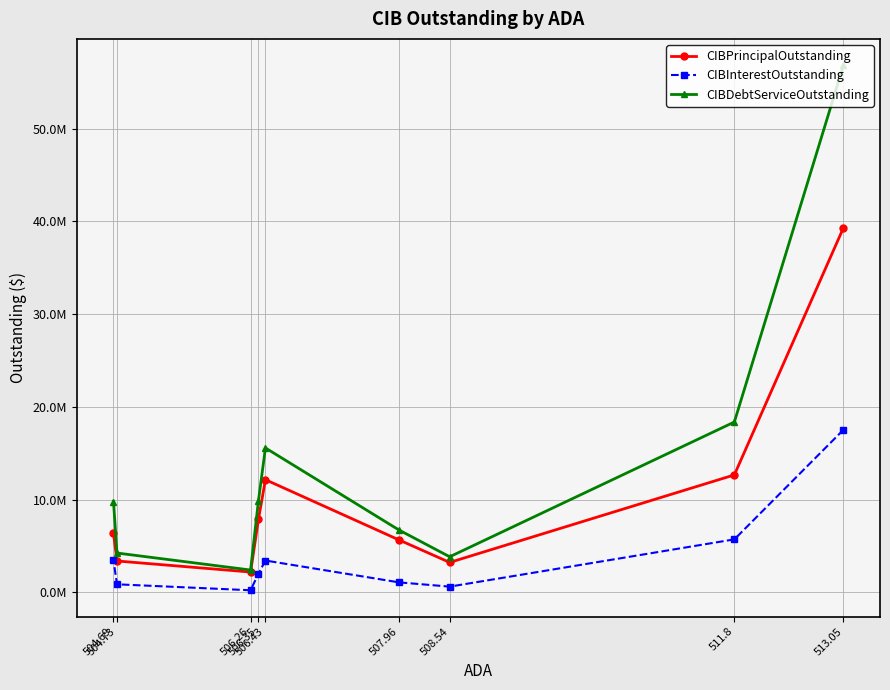

Which has a higher value, 504.69 or 511.8?

511.8